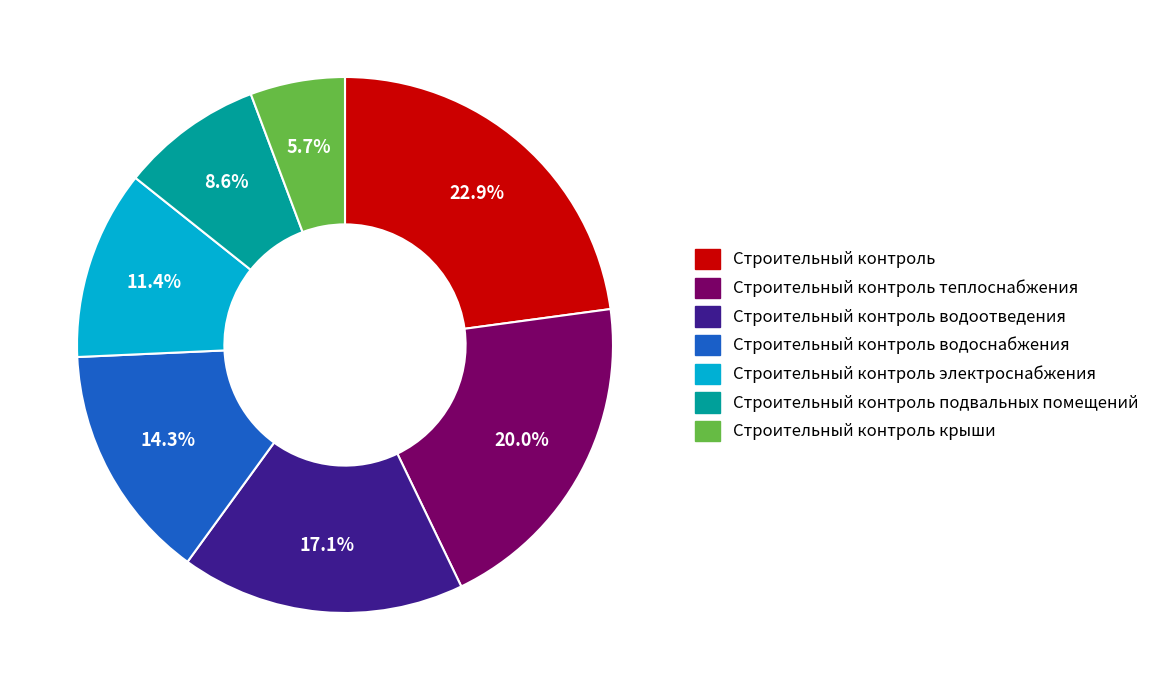

Is there a majority slice in this chart?

No